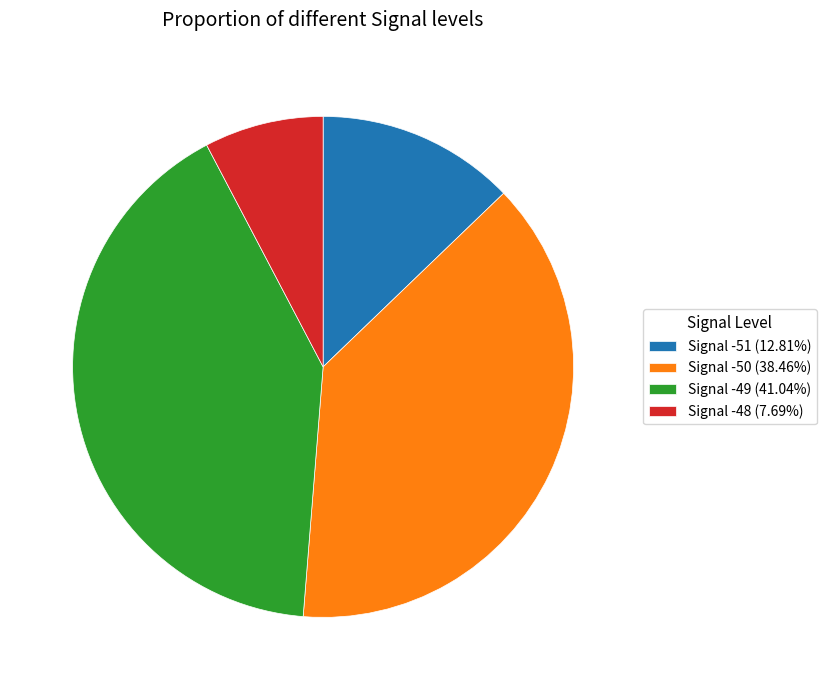

Is there any slice that represents more than half of the pie?

No